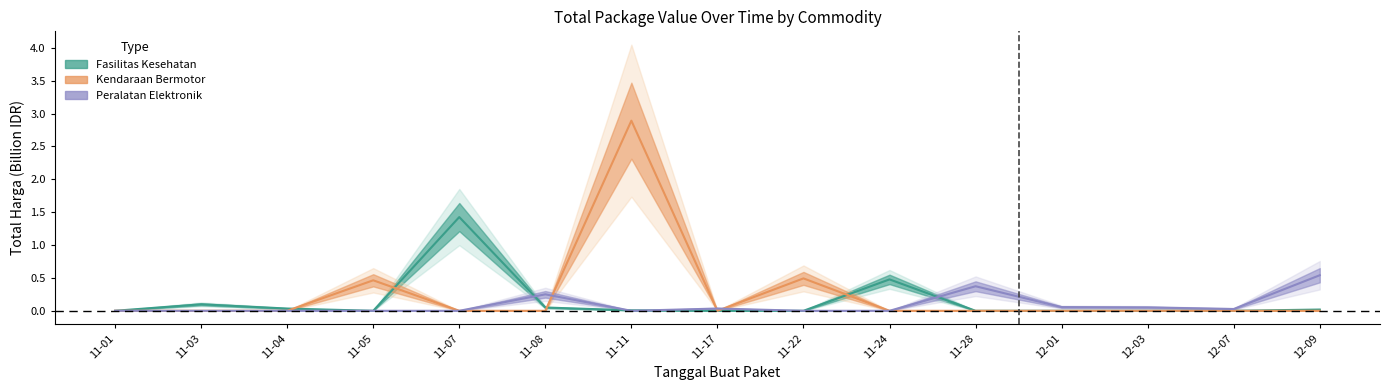

Which label corresponds to the largest value in the chart?

11-11